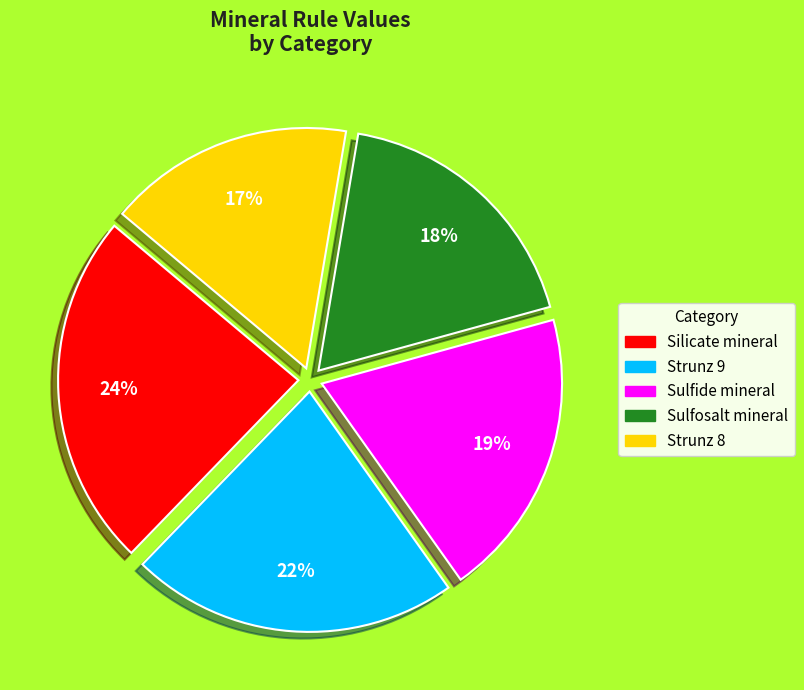

The Silicate mineral slice represents 24% of the pie. True or false?

True